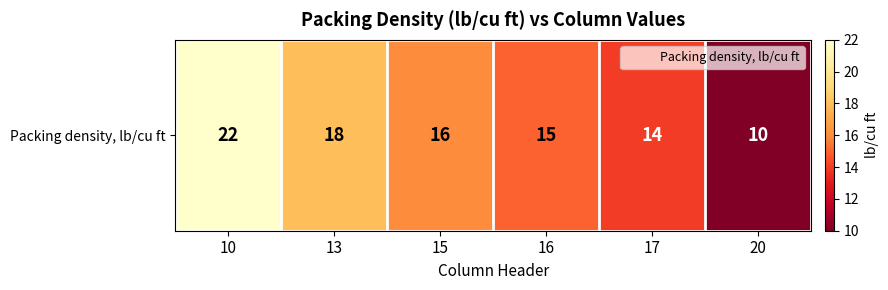

What is the difference between the values at 10 and 17?

8